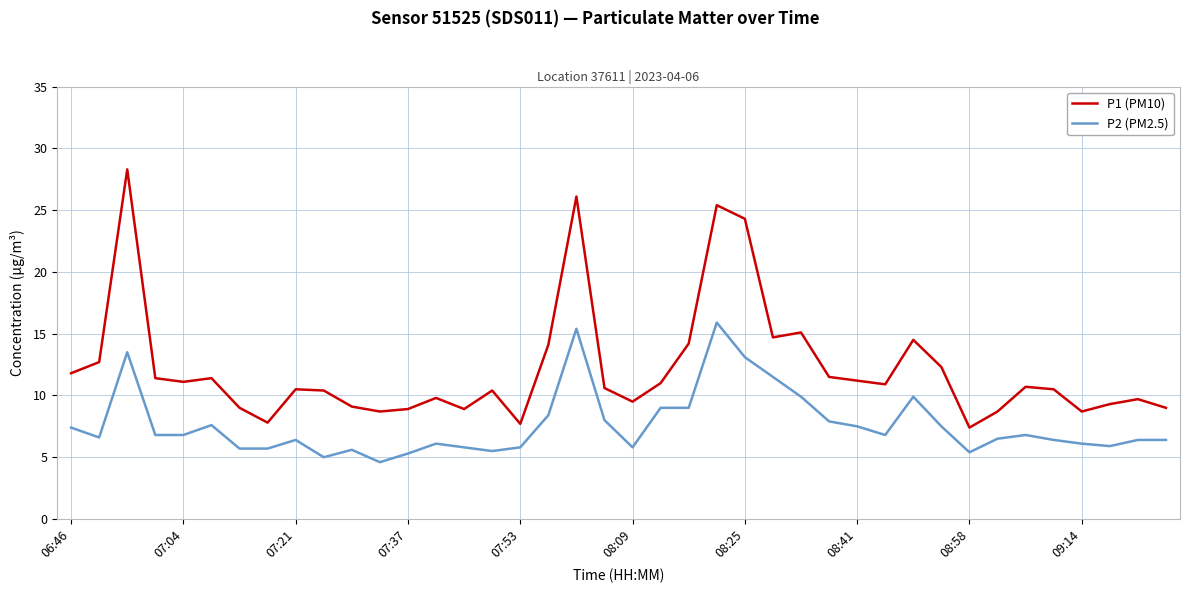

Rank the series by their maximum value, from highest to lowest.

P1 (PM10), P2 (PM2.5)